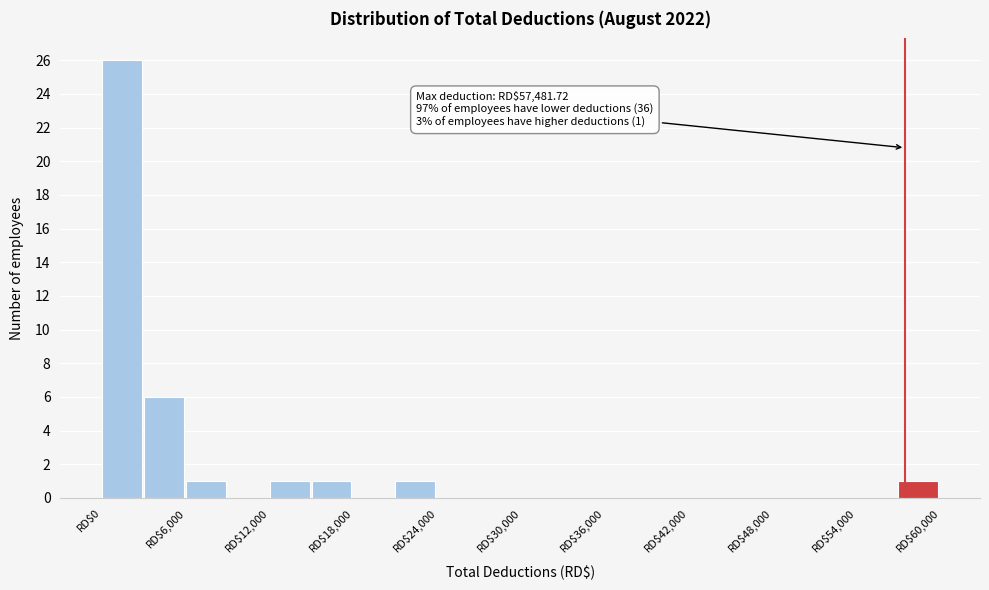

Read against the x-axis, roughly where is the centre of the tallest bar?

1000